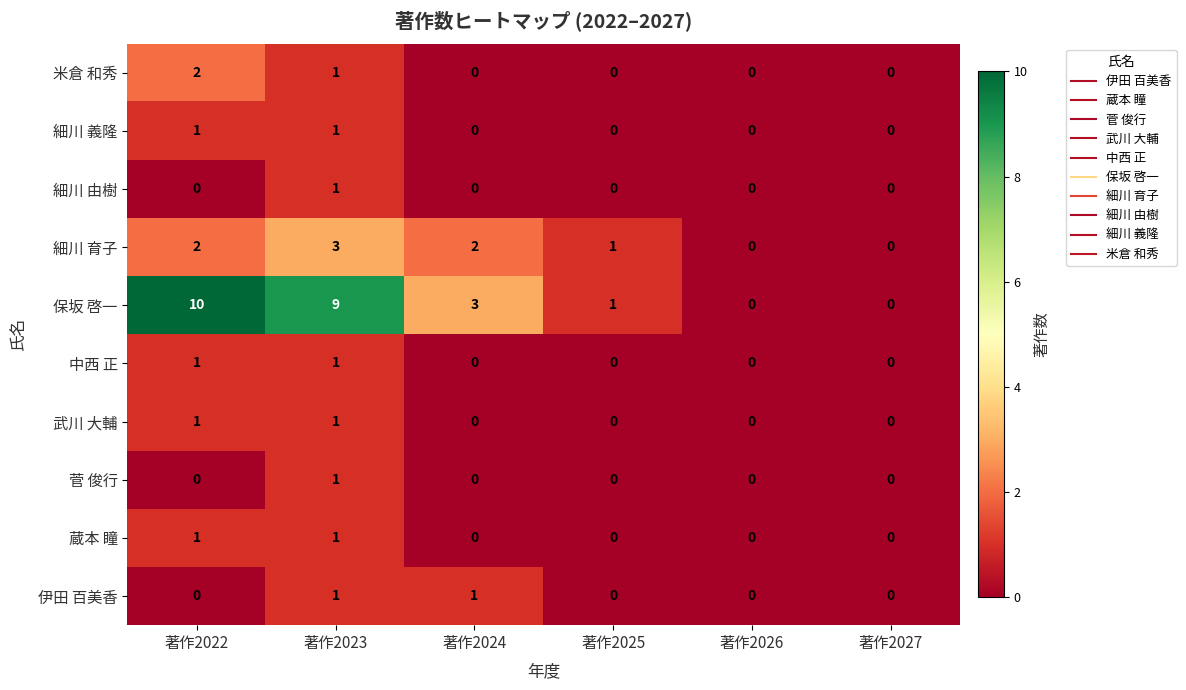

How many series are shown in this chart?

10